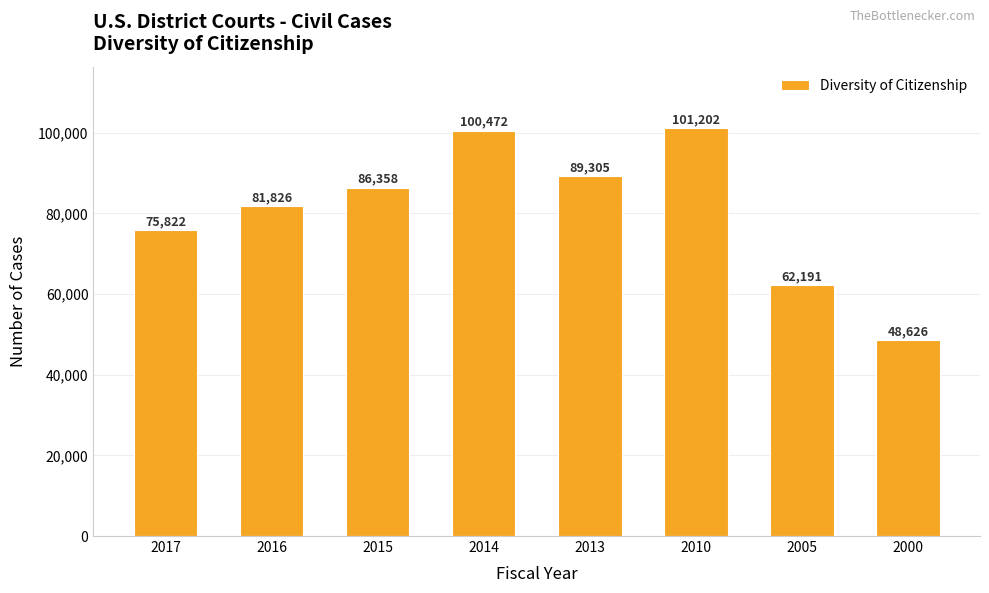

List the labels in order of value, largest first.

2010, 2014, 2013, 2015, 2016, 2017, 2005, 2000